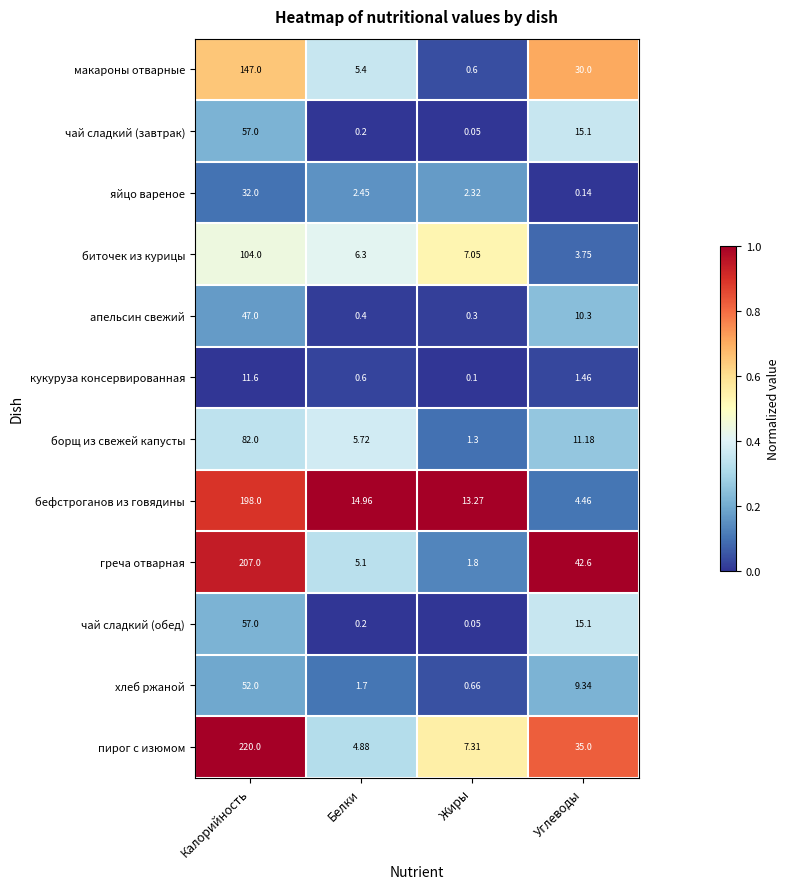

At which label does хлеб ржаной reach its peak?

Калорийность